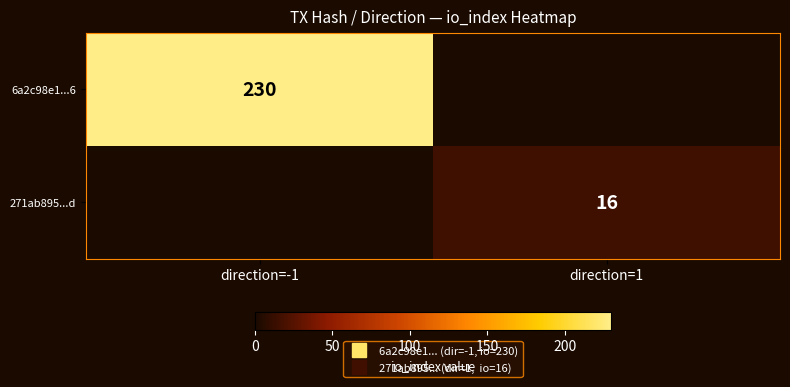

At which category is the sum across all series the highest?

direction=-1